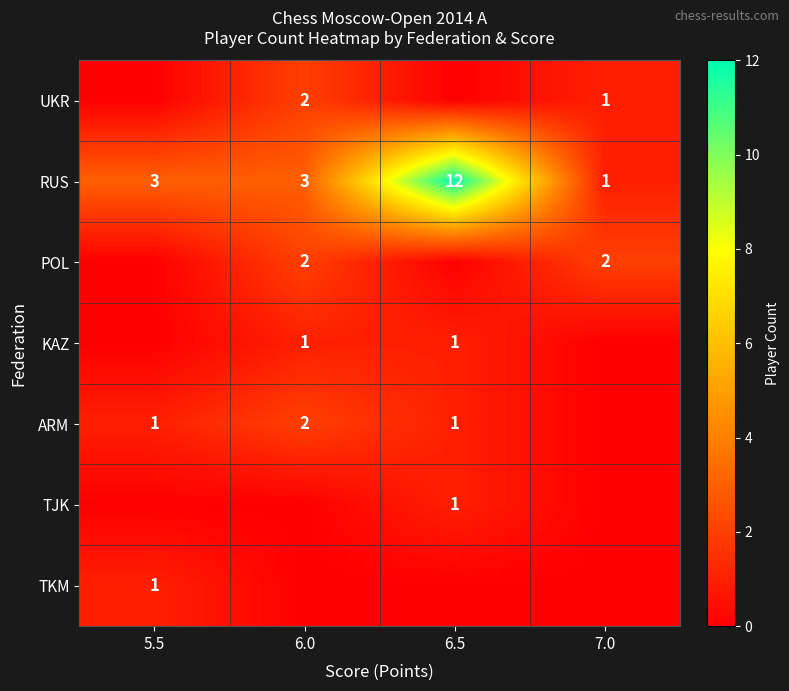

True or false: POL has a value of 2 at 7.0.

True